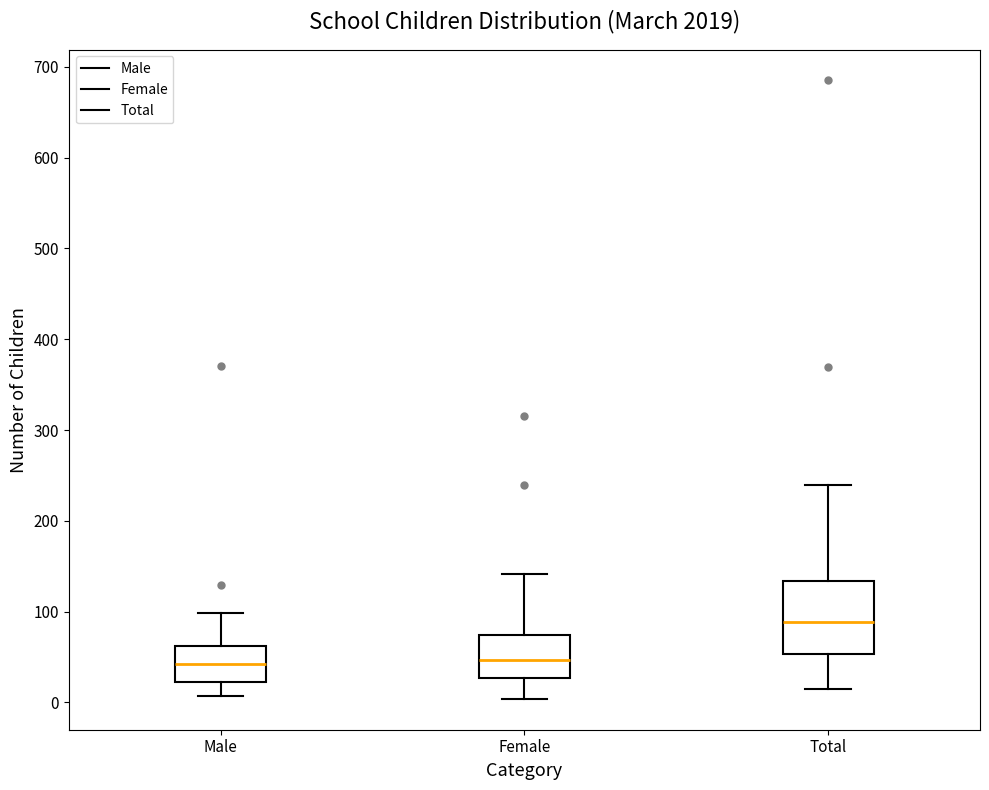

Which box is the tallest, from its lower edge to its upper edge?

Total